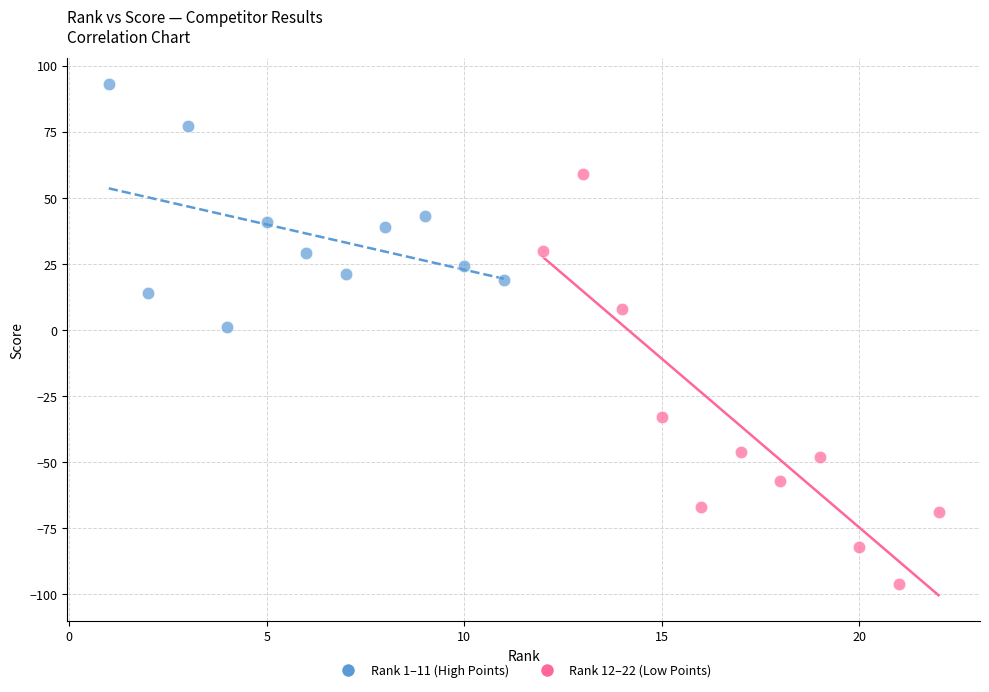

Which series has the widest spread of Y values?

Rank 12–22 (Low Points)